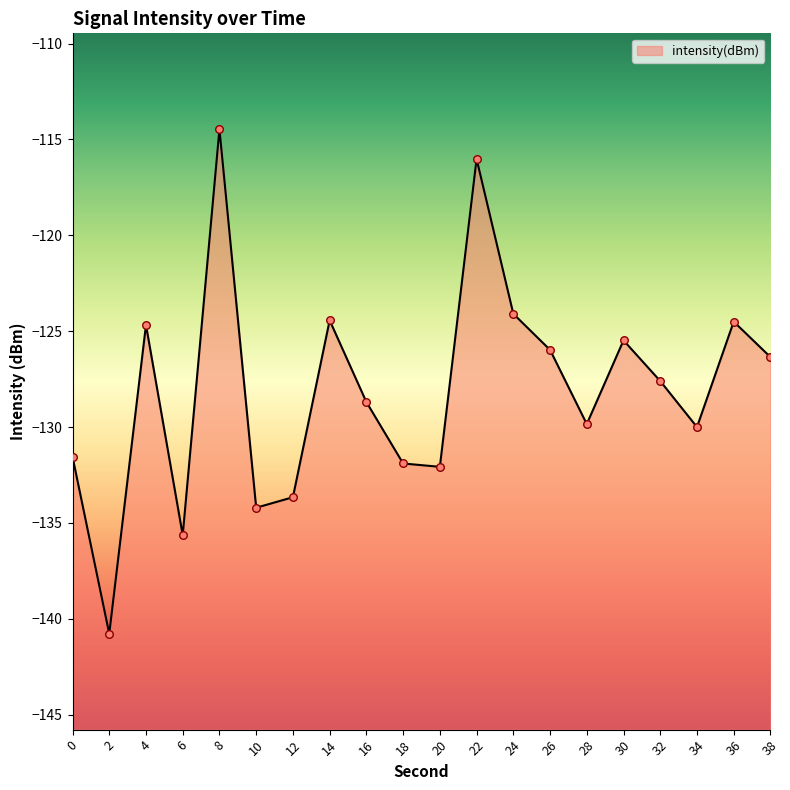

Which has a higher value, 28 or 30?

30